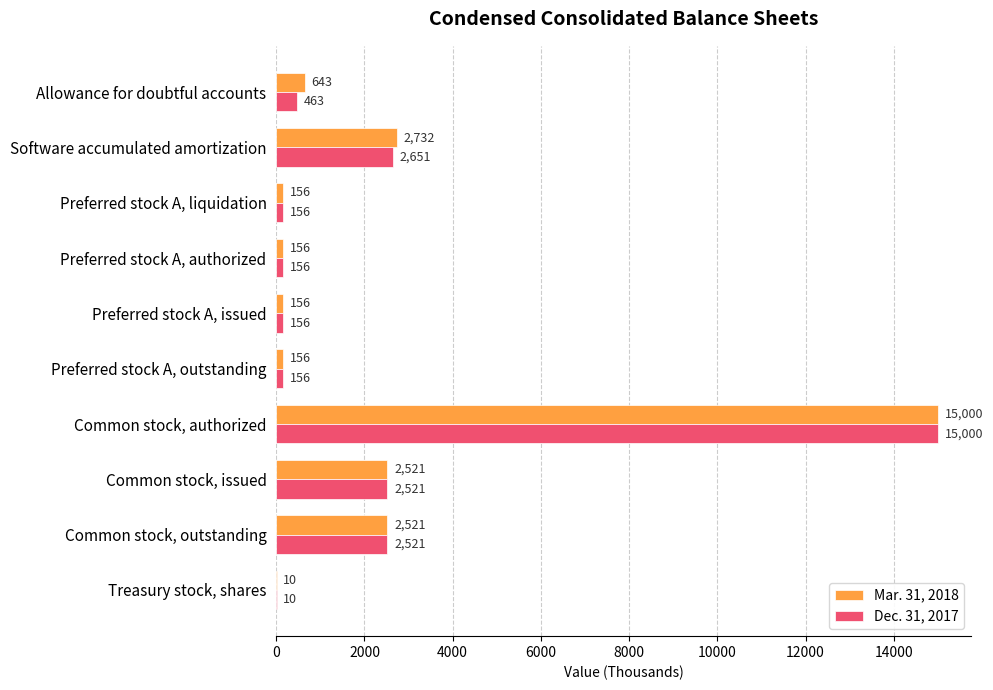

What is the sum of the Dec. 31, 2017 values at Preferred stock A, authorized and Preferred stock A, liquidation?

312